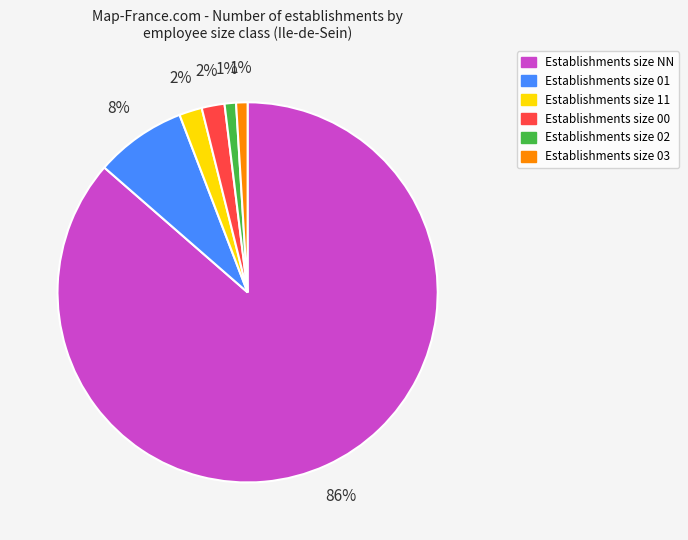

To the nearest percent, what is the average slice percentage?

17%